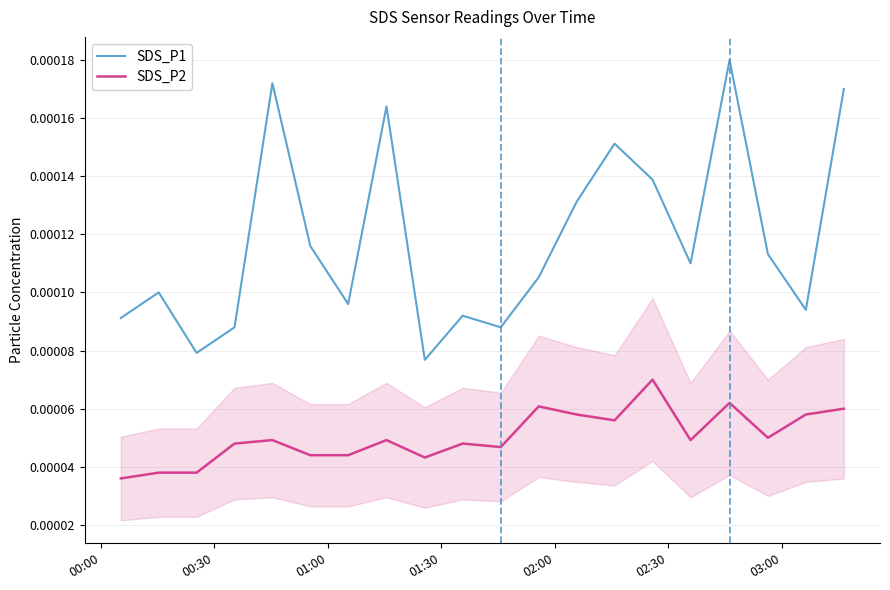

In SDS_P2, how many points are lower than both neighbors (excluding endpoints)?

5